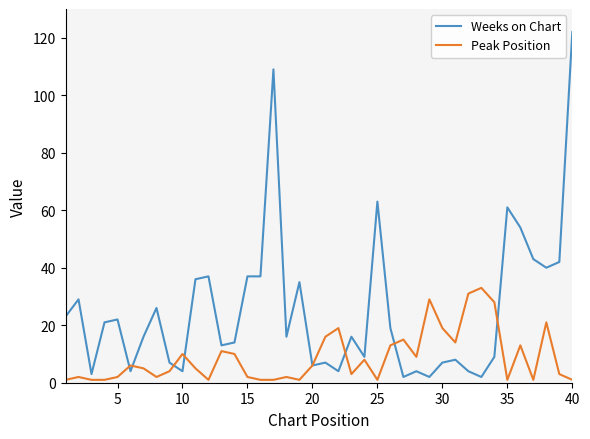

What is the greatest value displayed?

122